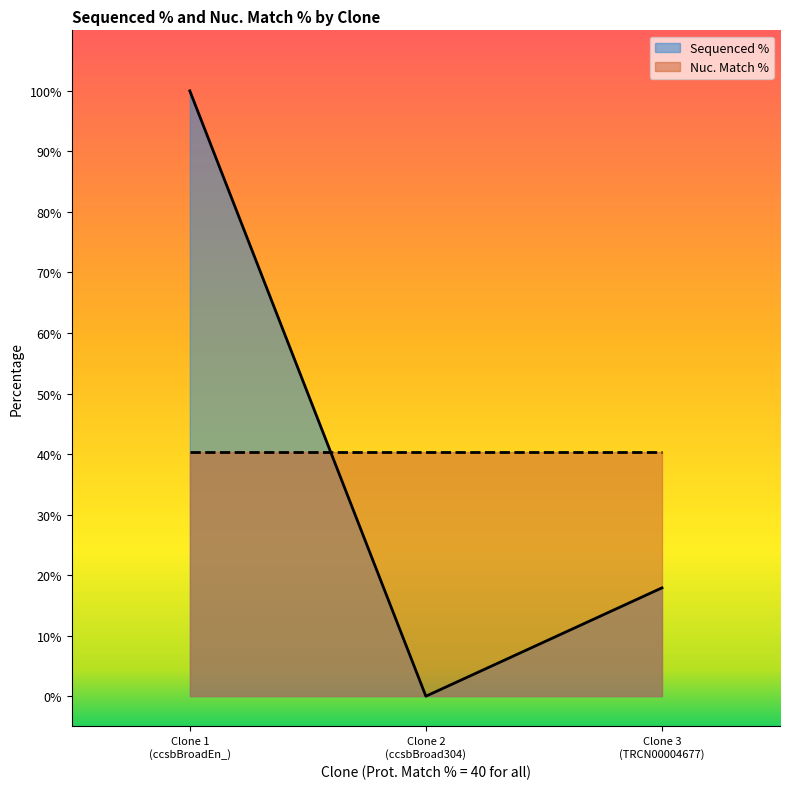

What is the greatest value displayed?

100.0